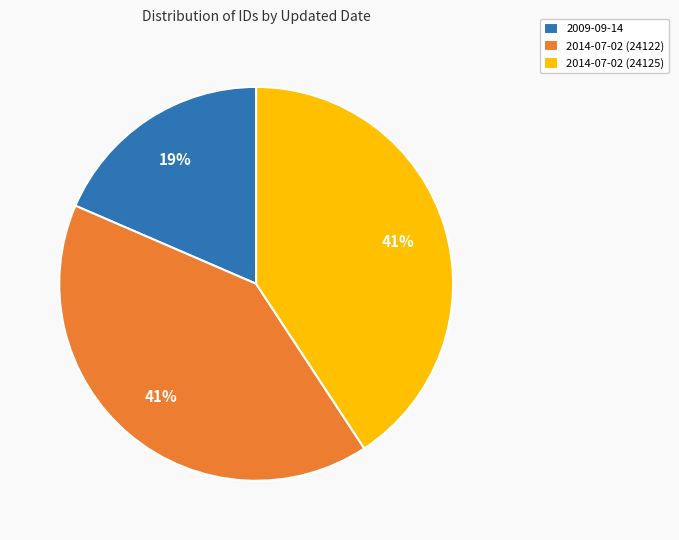

Is there any slice that represents more than half of the pie?

No